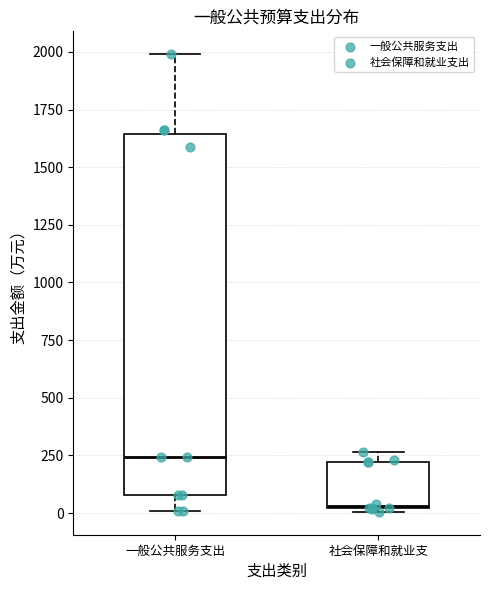

Reading left to right, transcribe this box plot: for each box, give where its median line is, the range the box spans, and where its two whiskers end, as read against the y-axis. The values are not printed on the chart, so give them approximately, as read against the axis.

一般公共服务支出: median 250, box 100 to 1650, whiskers 0 to 2000
社会保障和就业支: median 50, box 0 to 200, whiskers 0 to 250